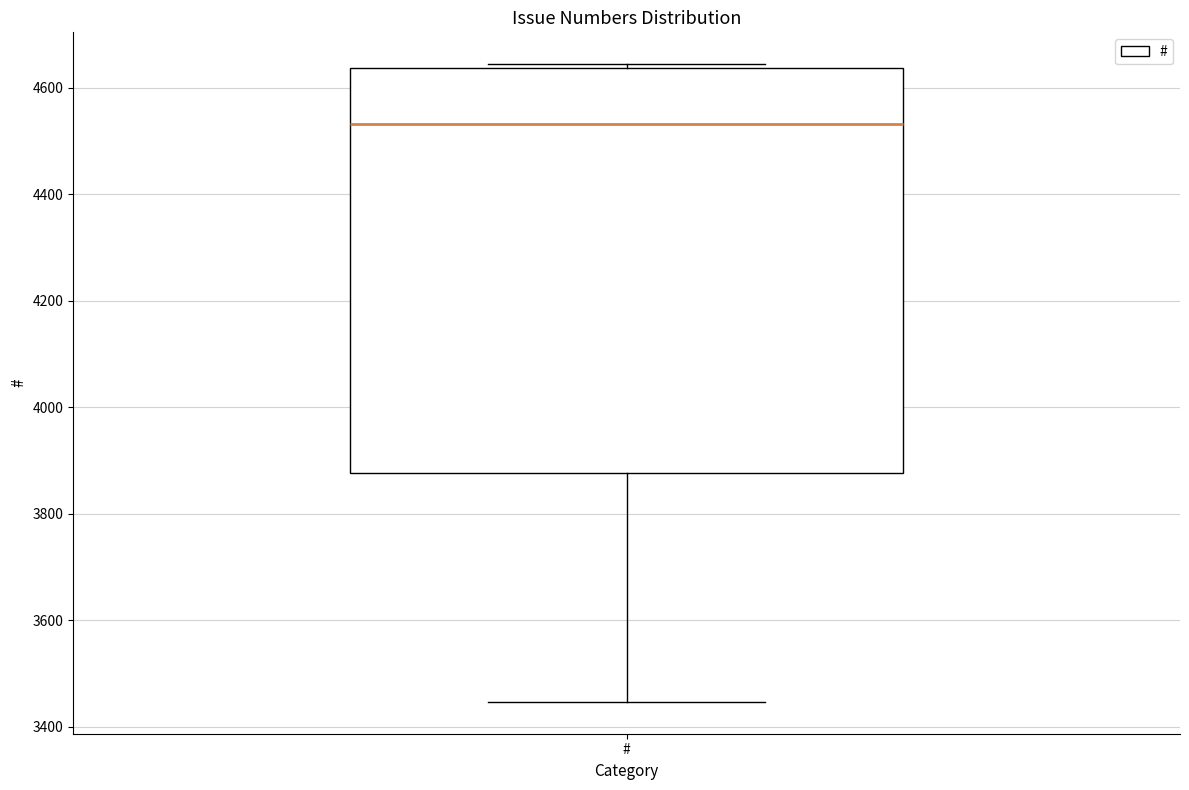

Transcribe this box plot: give where the median line is, the range the box spans, and where the two whiskers end, as read against the y-axis. The values are not printed on the chart, so give them approximately, as read against the axis.

median 4540, box 3880 to 4640, whiskers 3440 to 4640 (just above the box's upper edge)